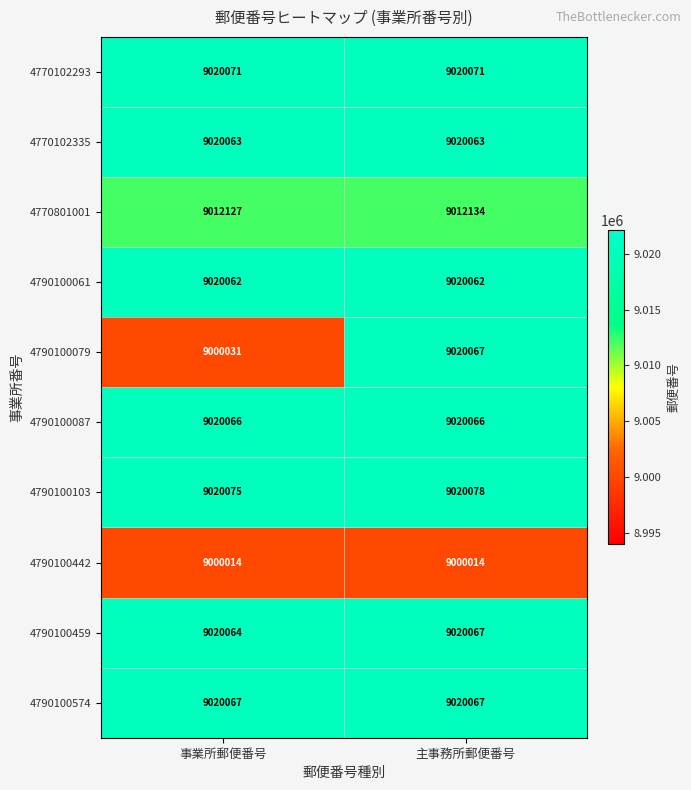

Reading right to left, what are all the values shown in this chart?

4770102293: 9020071	9020071
4770102335: 9020063	9020063
4770801001: 9012134	9012127
4790100061: 9020062	9020062
4790100079: 9020067	9000031
4790100087: 9020066	9020066
4790100103: 9020078	9020075
4790100442: 9000014	9000014
4790100459: 9020067	9020064
4790100574: 9020067	9020067